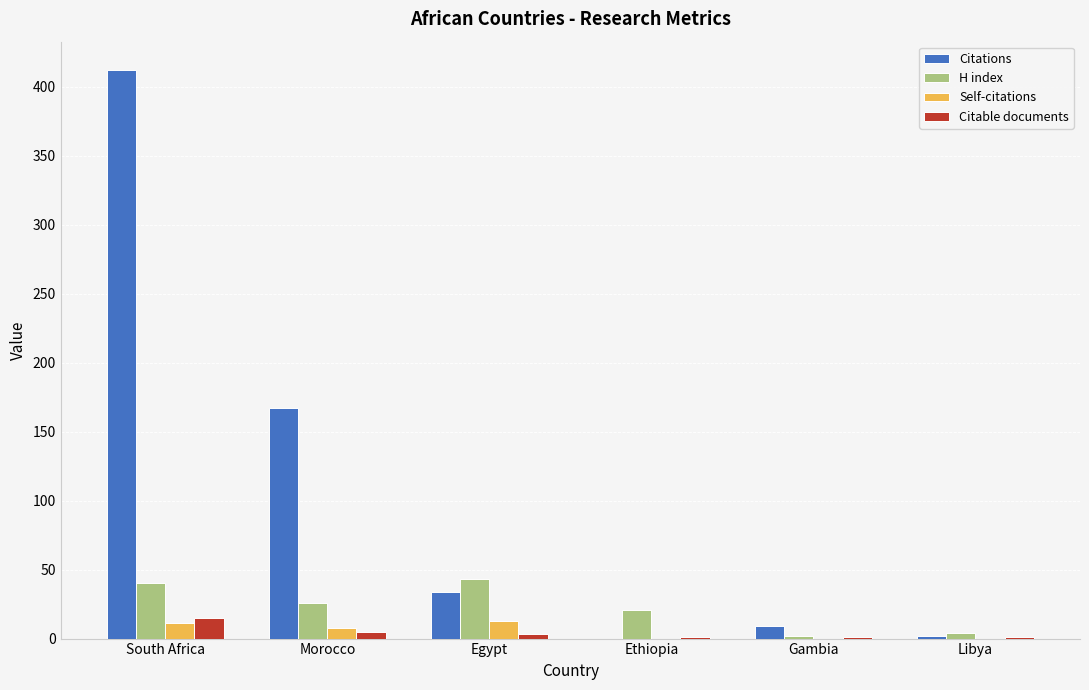

At which category does the chart reach its peak across all series?

South Africa